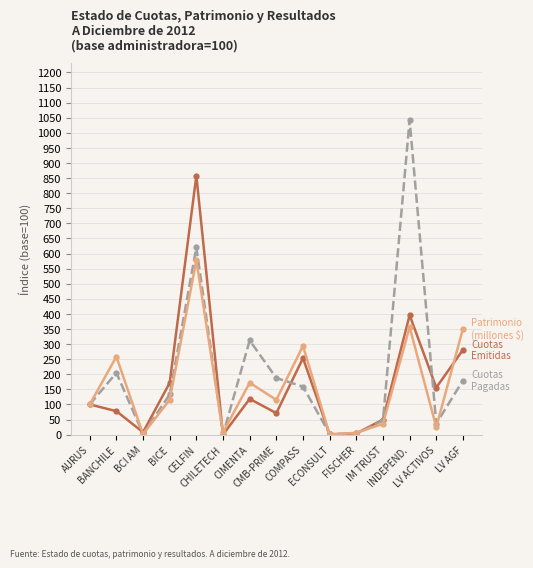

How many distinct data groups are displayed?

3